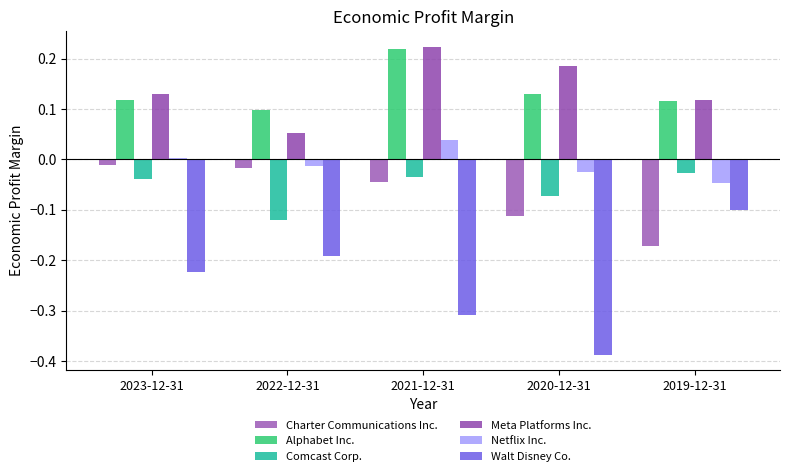

Which series has the largest total across all categories?

Meta Platforms Inc.